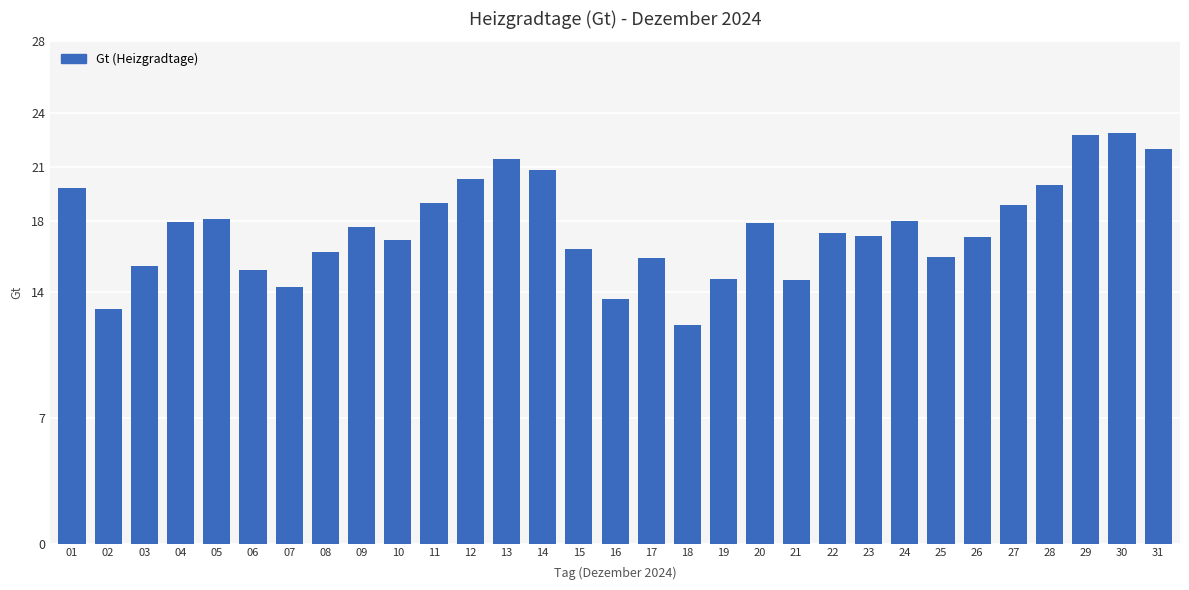

What is the value of the 15th bar from the left?

16.4